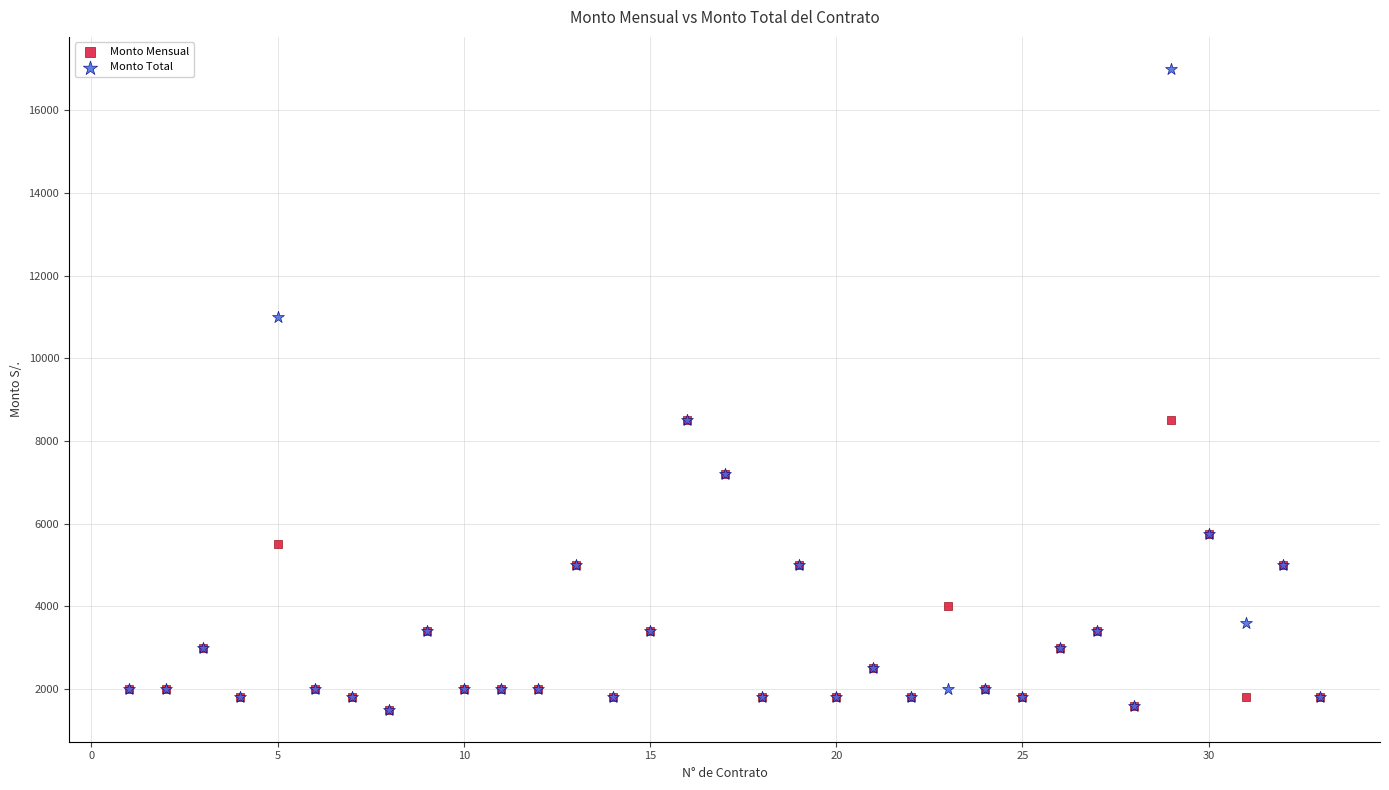

Which series contains the highest Y value?

Monto Total